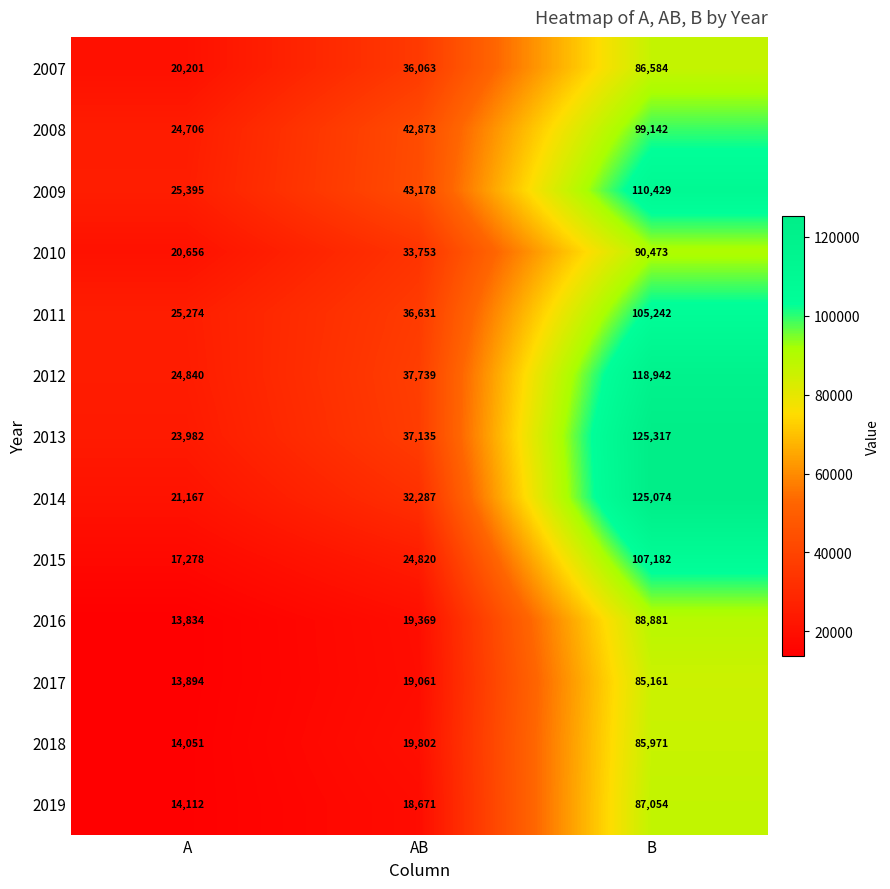

What is the sum of all 2013 values?

186434